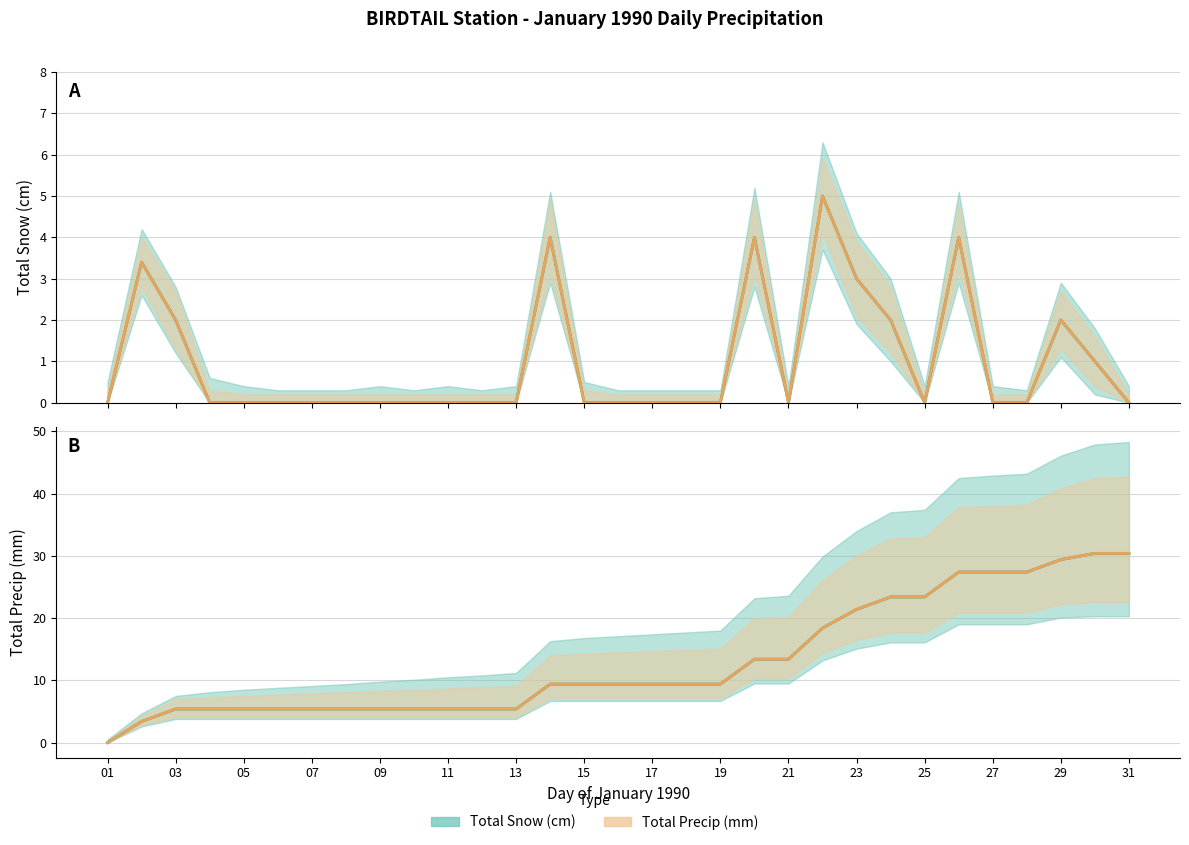

What is the highest value of the Total Precip (mm) series?

5.0